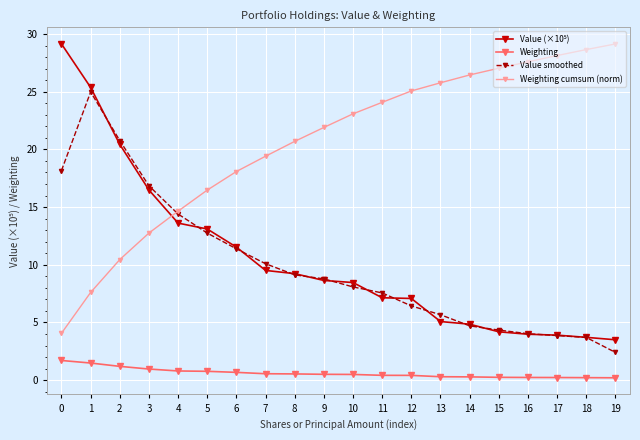

What is the spread (max minus min) of values at 9?

21.4